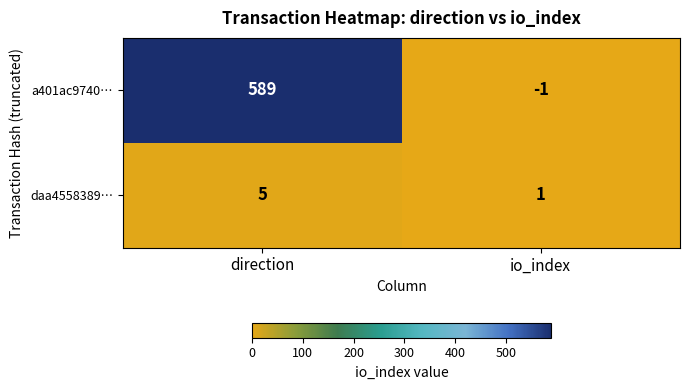

What is the highest value of the a401ac9740… series?

589